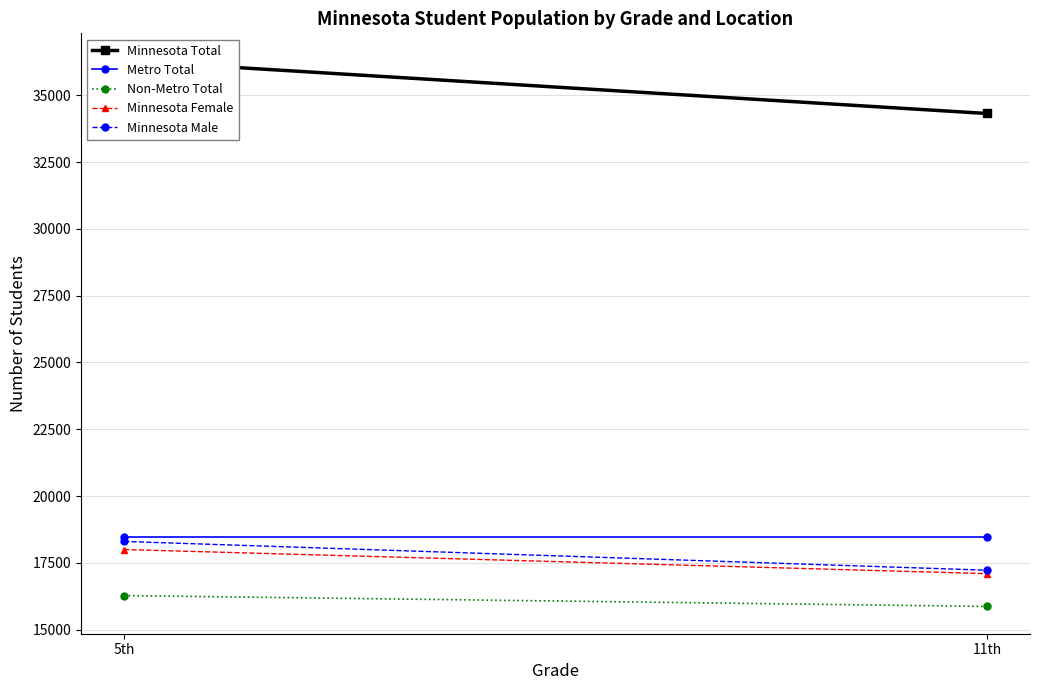

Reading right to left, list all the values displayed in this chart.

Minnesota Total: 11th=34320	5th=36299
Metro Total: 11th=18452	5th=18452
Non-Metro Total: 11th=15868	5th=16275
Minnesota Female: 11th=17096	5th=17998
Minnesota Male: 11th=17224	5th=18301